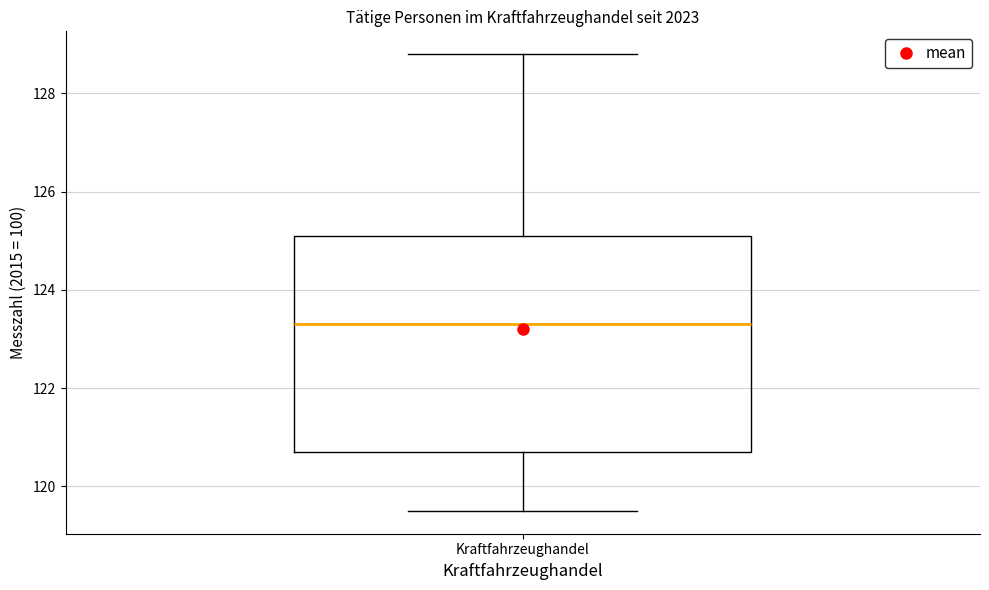

Transcribe this box plot: give where the median line is, the range the box spans, and where the two whiskers end, as read against the y-axis. The values are not printed on the chart, so give them approximately, as read against the axis.

median 123.4, box 120.8 to 125.2, whiskers 119.6 to 128.8